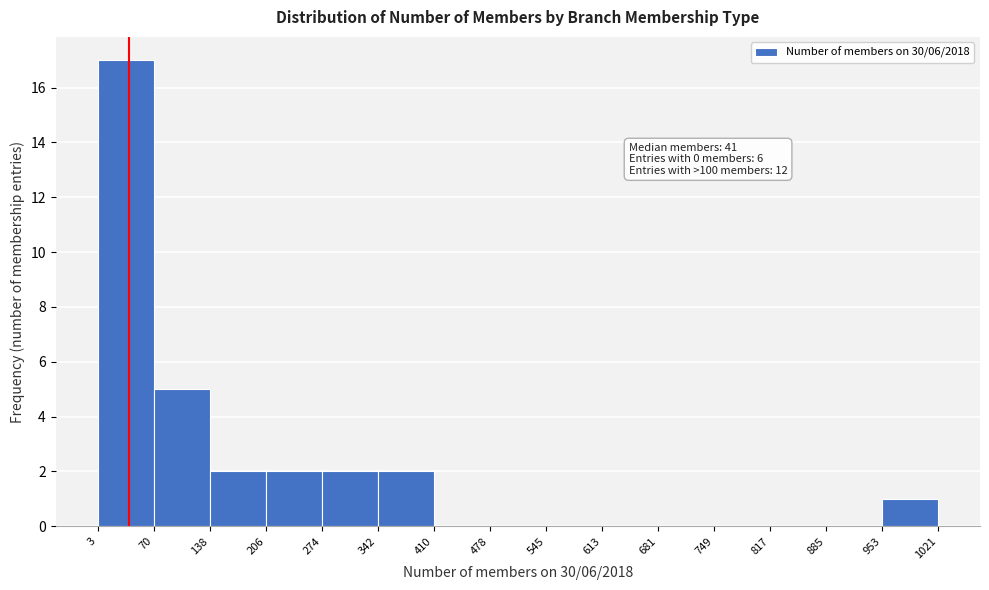

Over which range of the x-axis is the bar tallest?

3 to 70